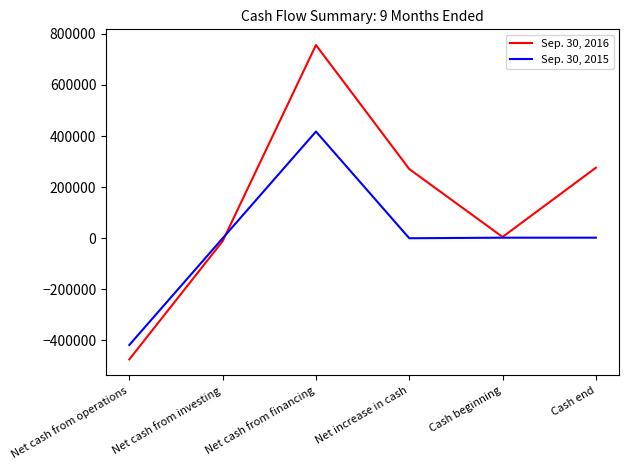

How many lines are shown in the chart?

2